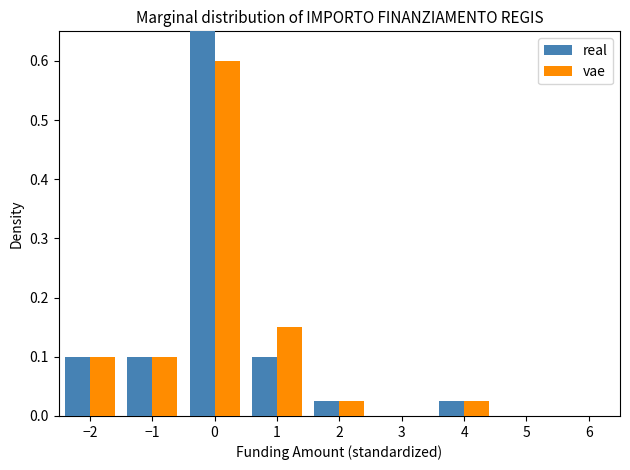

Reading left to right, list every range on the x-axis with the height of the bar of each series over it. The values are not printed on the chart, so give them approximately, as read against the axis.

-2.5 to -1.5: real=0.10	vae=0.10
-1.5 to -0.5: real=0.10	vae=0.10
-0.5 to 0.5: real=0.65	vae=0.60
0.5 to 1.5: real=0.10	vae=0.15
1.5 to 2.5: real=0.03	vae=0.03
2.5 to 3.5: real=0	vae=0
3.5 to 4.5: real=0.03	vae=0.03
4.5 to 5.5: real=0	vae=0